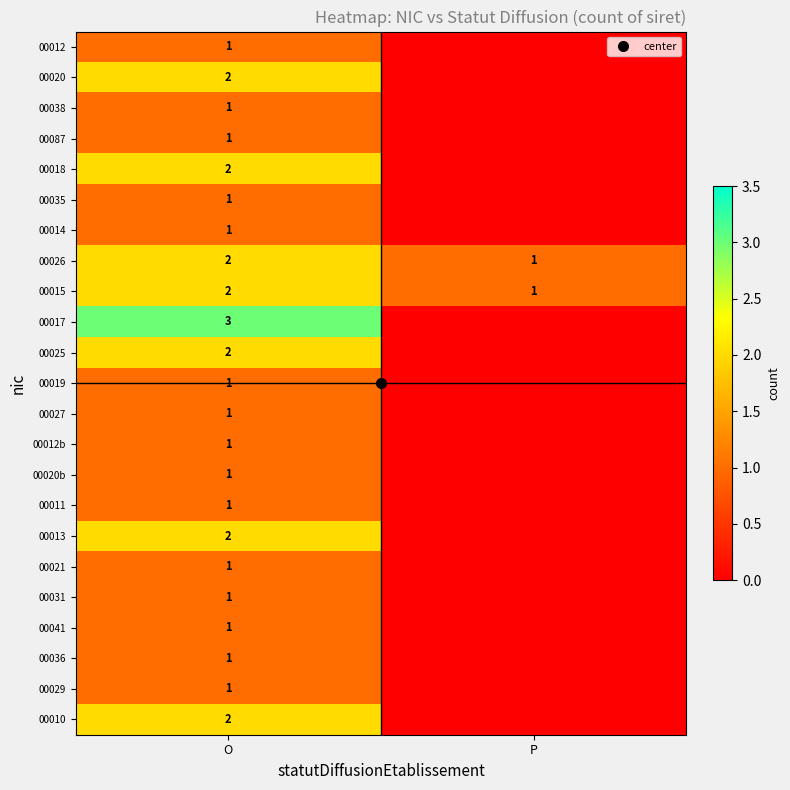

At which label does 00087 reach its minimum?

P